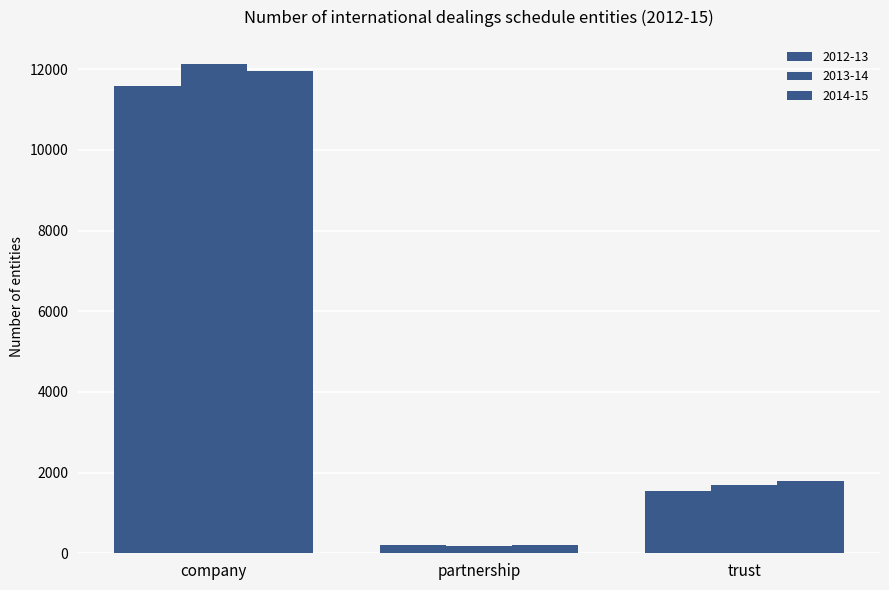

How many bars are there in each group?

3